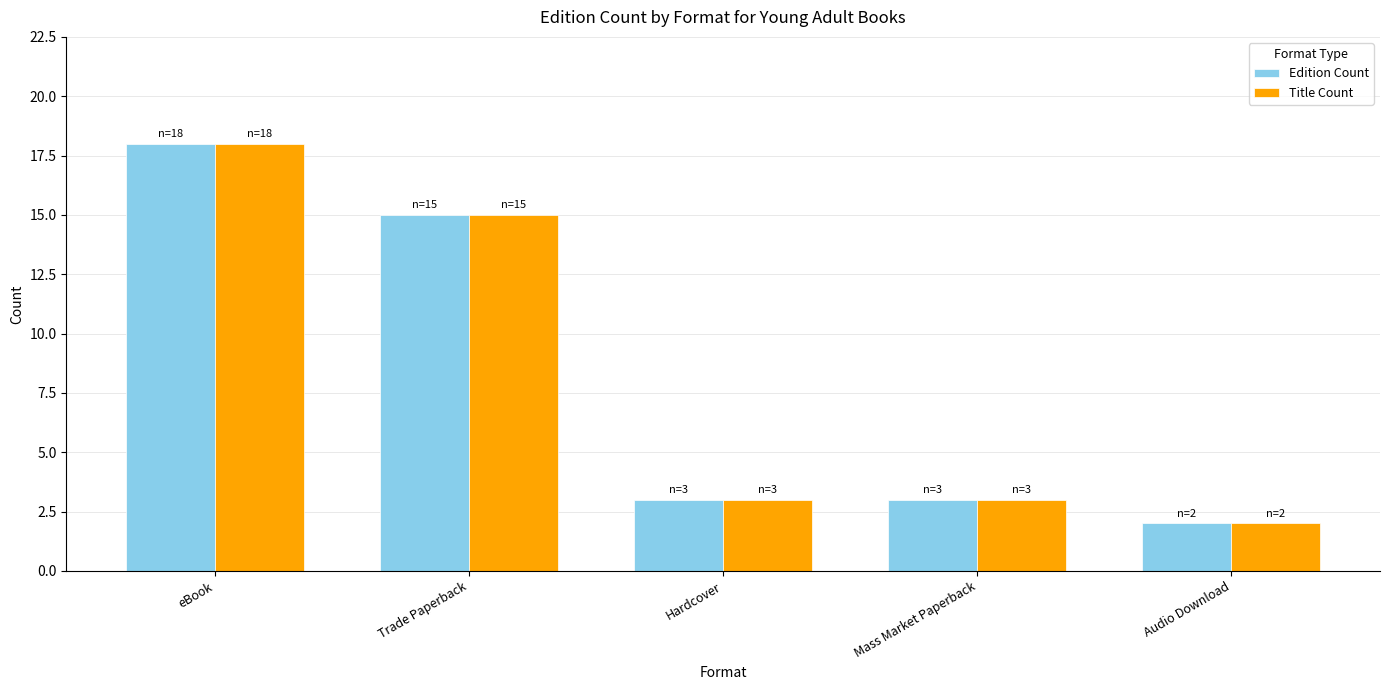

Where is Title Count nearest to the value 10?

Trade Paperback